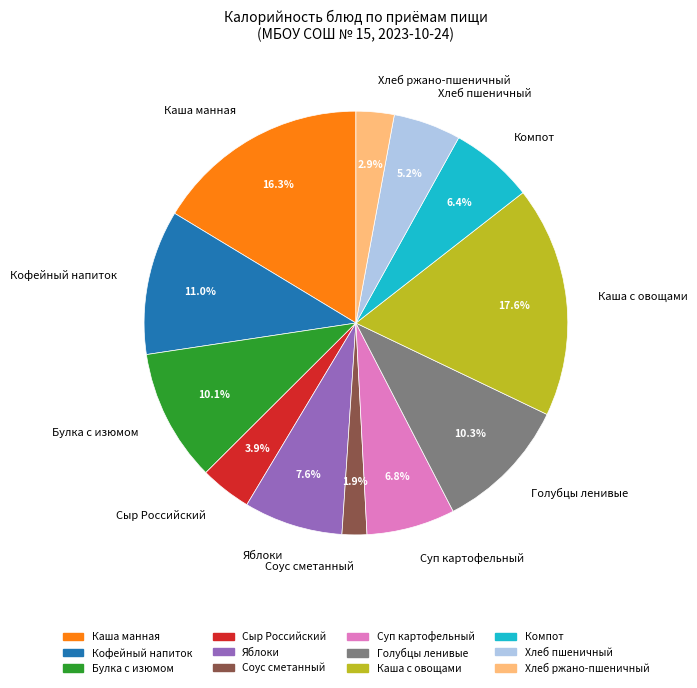

True or false: Соус сметанный accounts for 15% of the total.

False